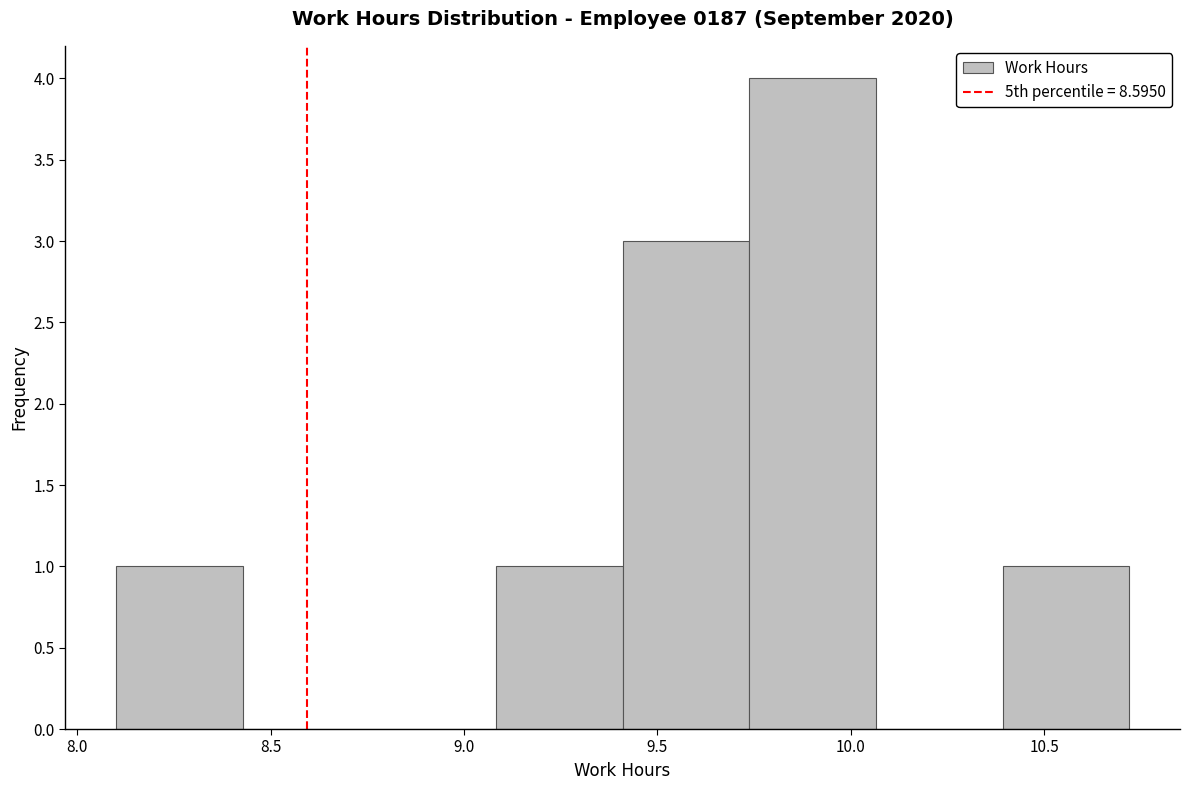

Reading left to right, list every bar in this chart as the range it spans on the x-axis followed by its height. Neither the bar edges nor the heights are printed on the chart, so give them approximately, as read against the axes.

8.10 to 8.45: 1
8.45 to 8.75: 0
8.75 to 9.10: 0
9.10 to 9.40: 1
9.40 to 9.75: 3
9.75 to 10.05: 4
10.05 to 10.40: 0
10.40 to 10.70: 1